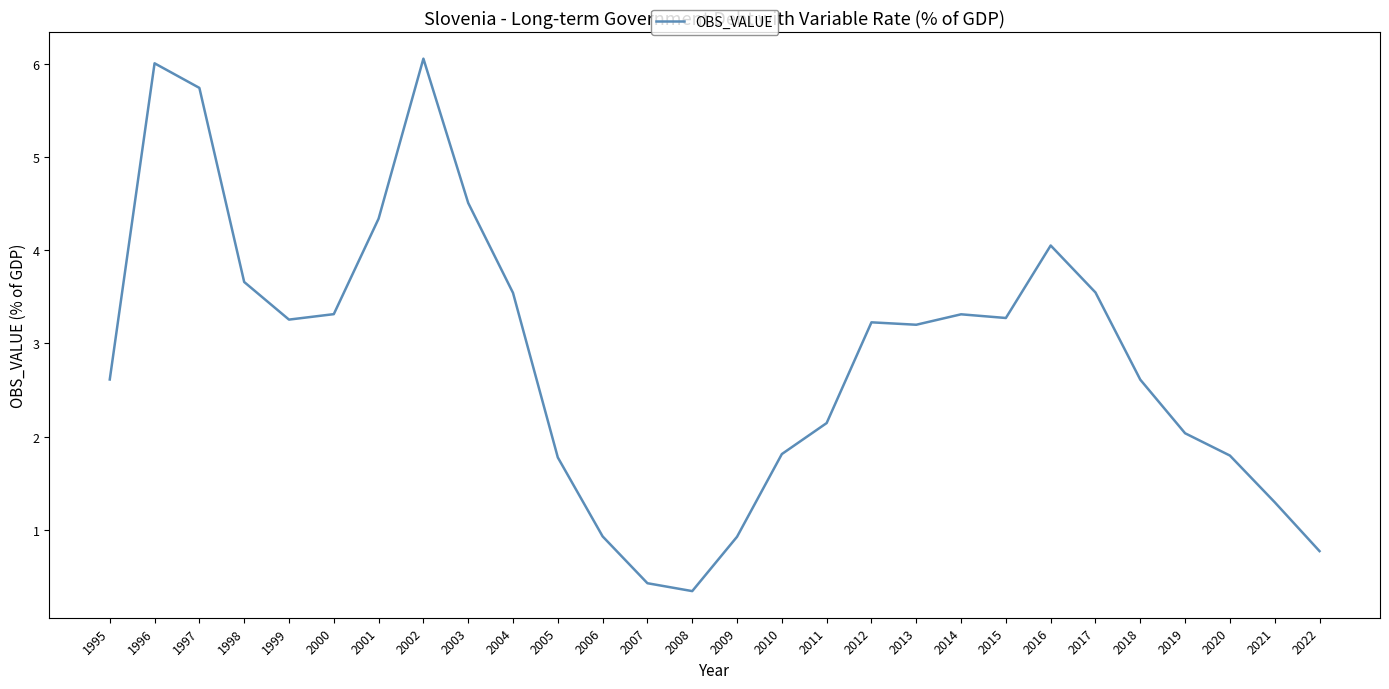

Which has a higher value, 2003 or 2014?

2003